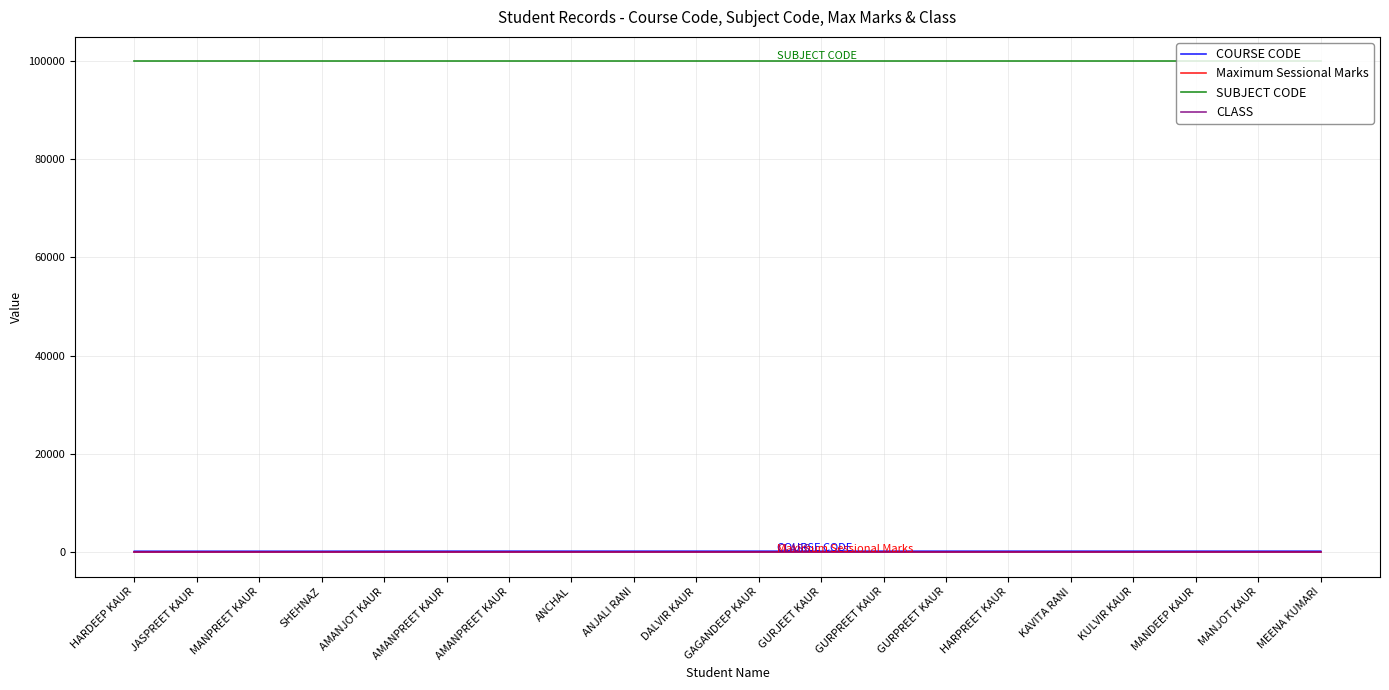

Reading left to right, list all the values displayed in this chart.

COURSE CODE: 151	151	151	151	165	165	165	165	165	165	165	165	165	165	165	165	165	165	165	165
Maximum Sessional Marks: 20	20	20	20	20	20	20	20	20	20	20	20	20	20	20	20	20	20	20	20
SUBJECT CODE: 99925	99925	99925	99925	99925	99925	99925	99925	99925	99925	99925	99925	99925	99925	99925	99925	99925	99925	99925	99925
CLASS: 1	1	1	1	1	1	1	1	1	1	1	1	1	1	1	1	1	1	1	1